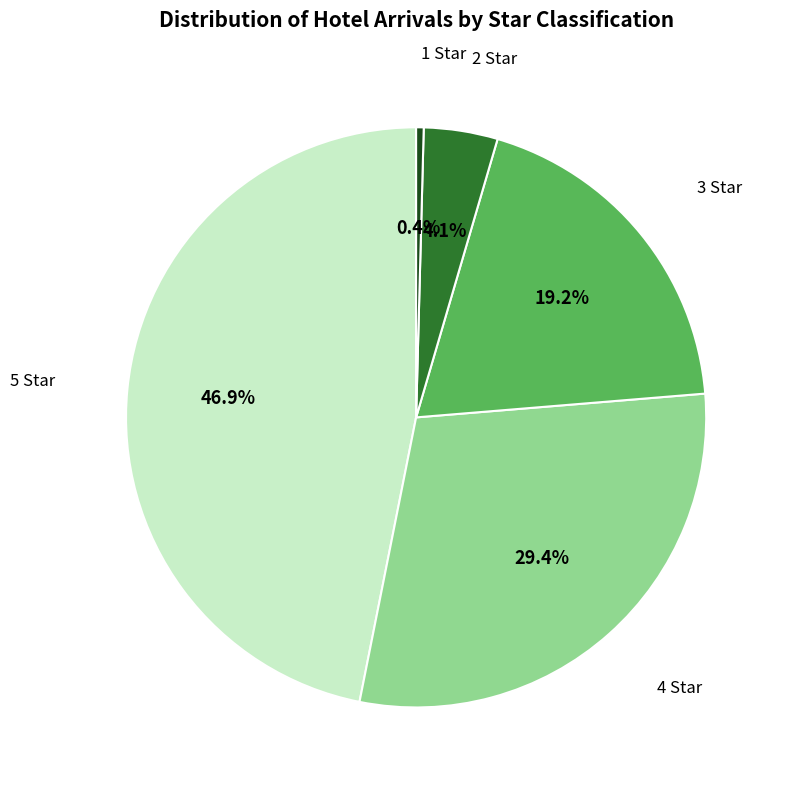

Rank the categories by value from highest to lowest.

5 Star, 4 Star, 3 Star, 2 Star, 1 Star